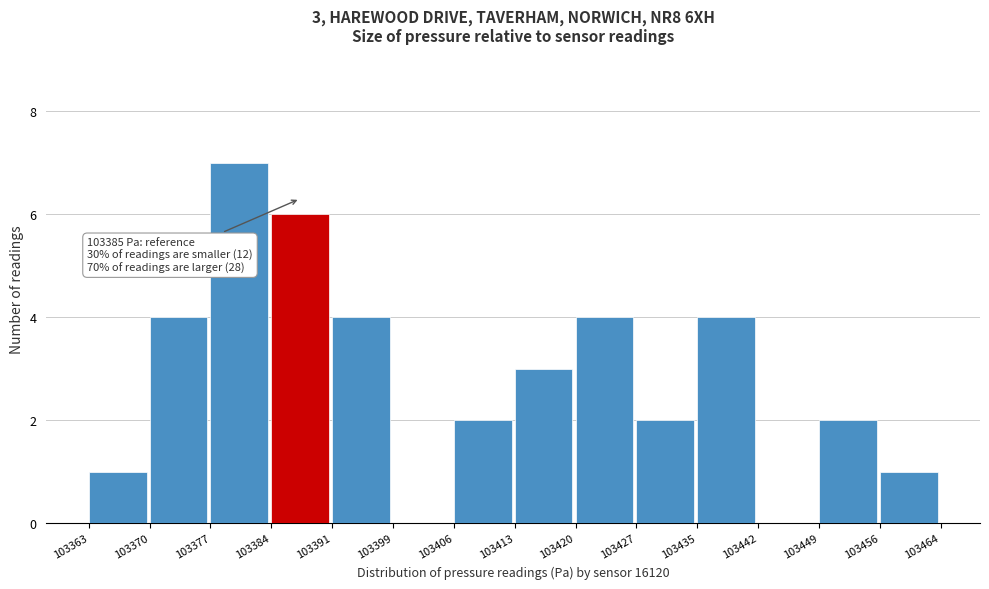

Which range on the x-axis has the tallest bar?

103377 to 103384